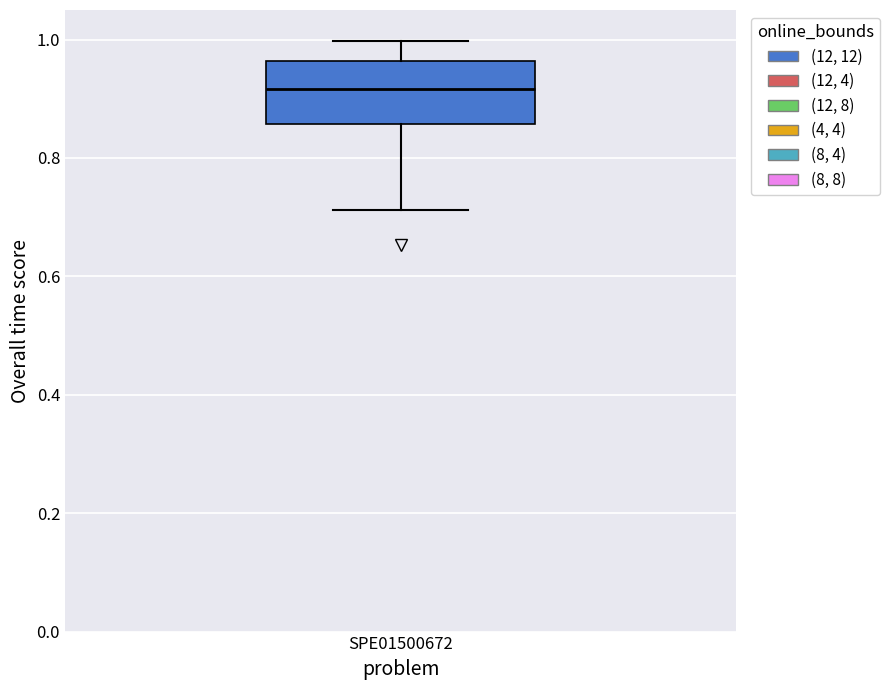

Transcribe this box plot: give where the median line is, the range the box spans, and where the two whiskers end, as read against the y-axis. The values are not printed on the chart, so give them approximately, as read against the axis.

median 0.92, box 0.86 to 0.96, whiskers 0.72 to 1.00